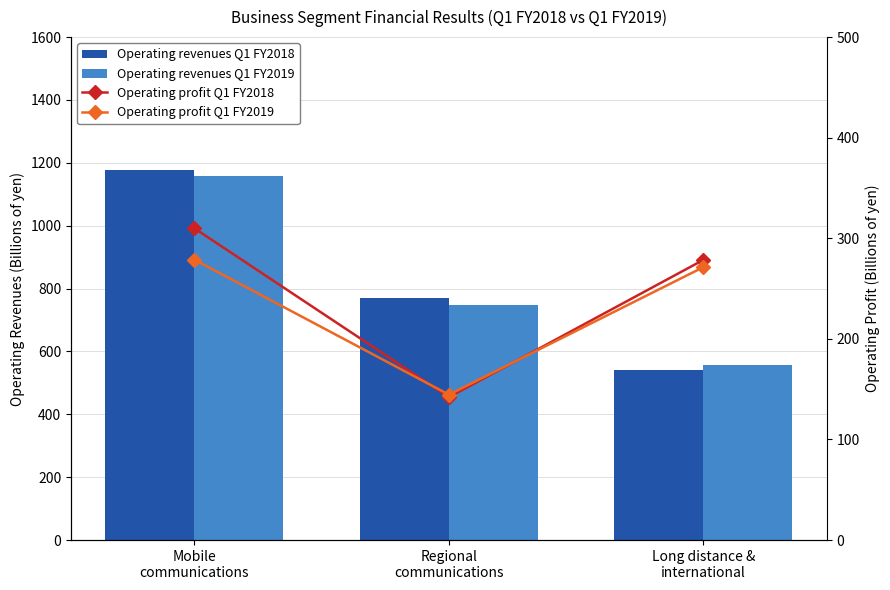

Between Mobile
communications and Long distance &
international, which is larger?

Mobile
communications